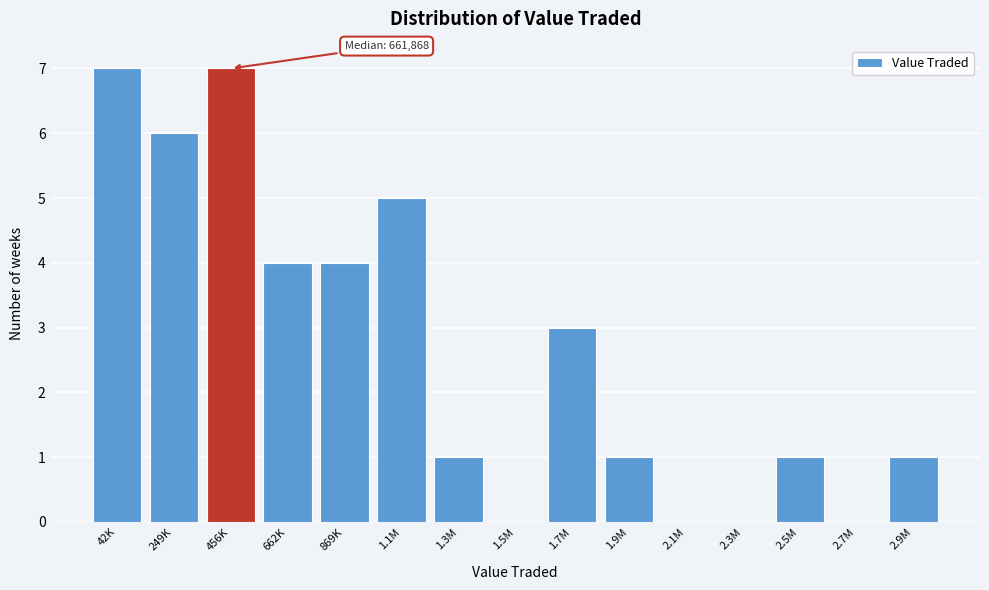

Reading right to left, extract all data points from this chart.

2.9M=1	2.7M=0	2.5M=1	2.3M=0	2.1M=0	1.9M=1	1.7M=3	1.5M=0	1.3M=1	1.1M=5	869K=4	662K=4	456K=7	249K=6	42K=7